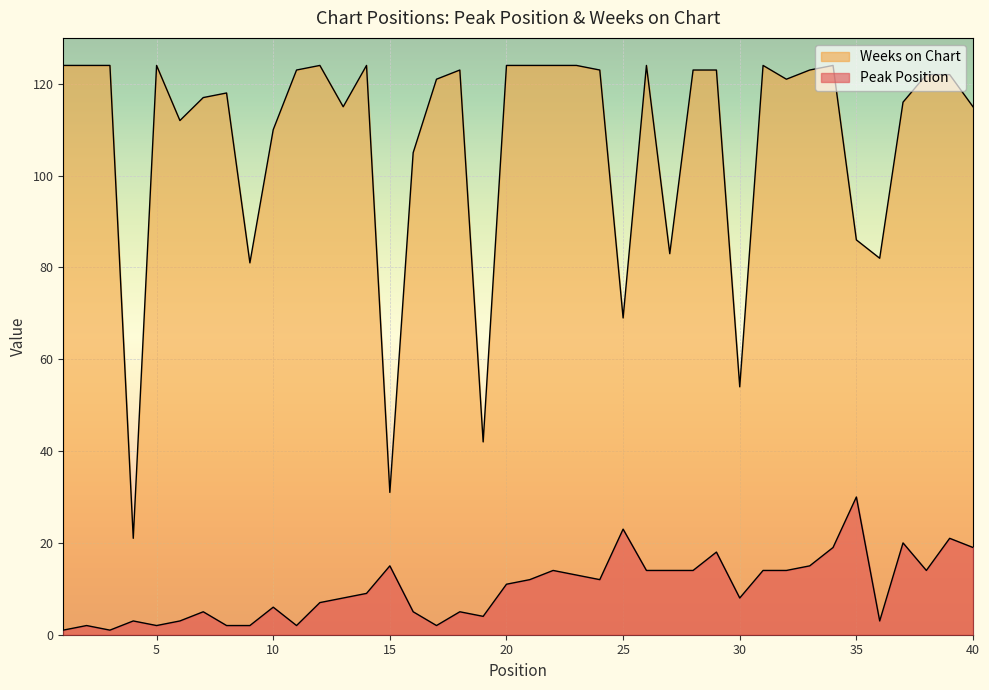

List the series in order of their overall mean, highest first.

Weeks on Chart, Peak Position